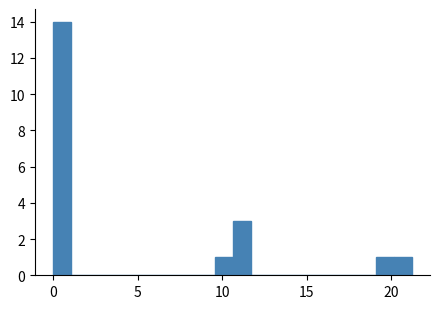

Read against the x-axis, roughly where is the centre of the tallest bar?

0.5